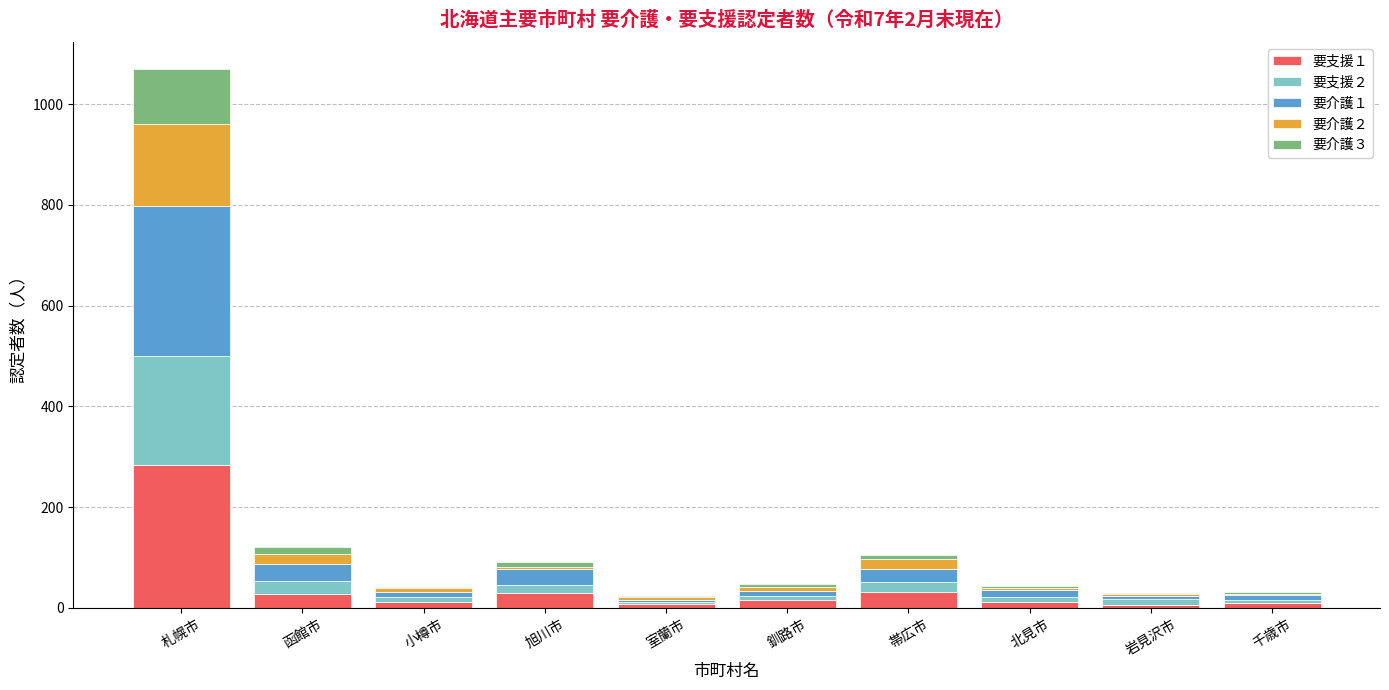

Are the bars horizontal?

No